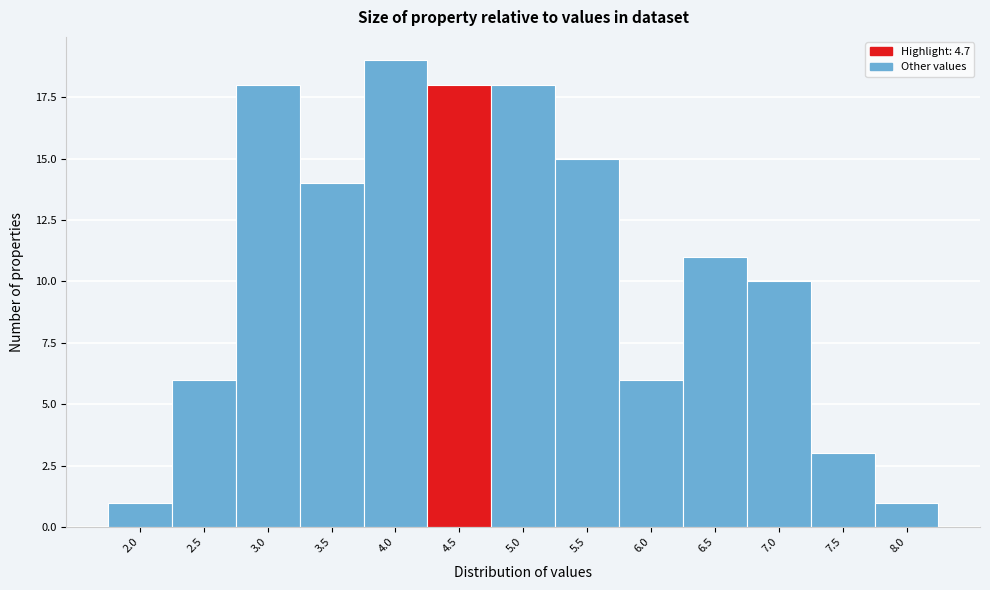

Reading left to right, transcribe all the data shown in this chart.

2.0=1	2.5=6	3.0=18	3.5=14	4.0=19	4.5=18	5.0=18	5.5=15	6.0=6	6.5=11	7.0=10	7.5=3	8.0=1